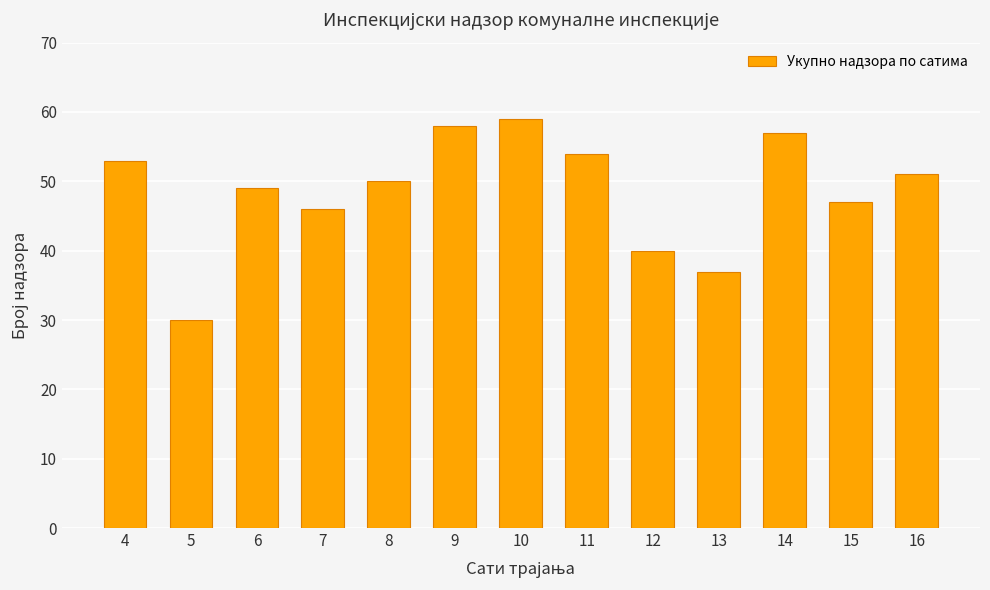

Reading left to right, transcribe all the data shown in this chart.

4=53	5=30	6=49	7=46	8=50	9=58	10=59	11=54	12=40	13=37	14=57	15=47	16=51